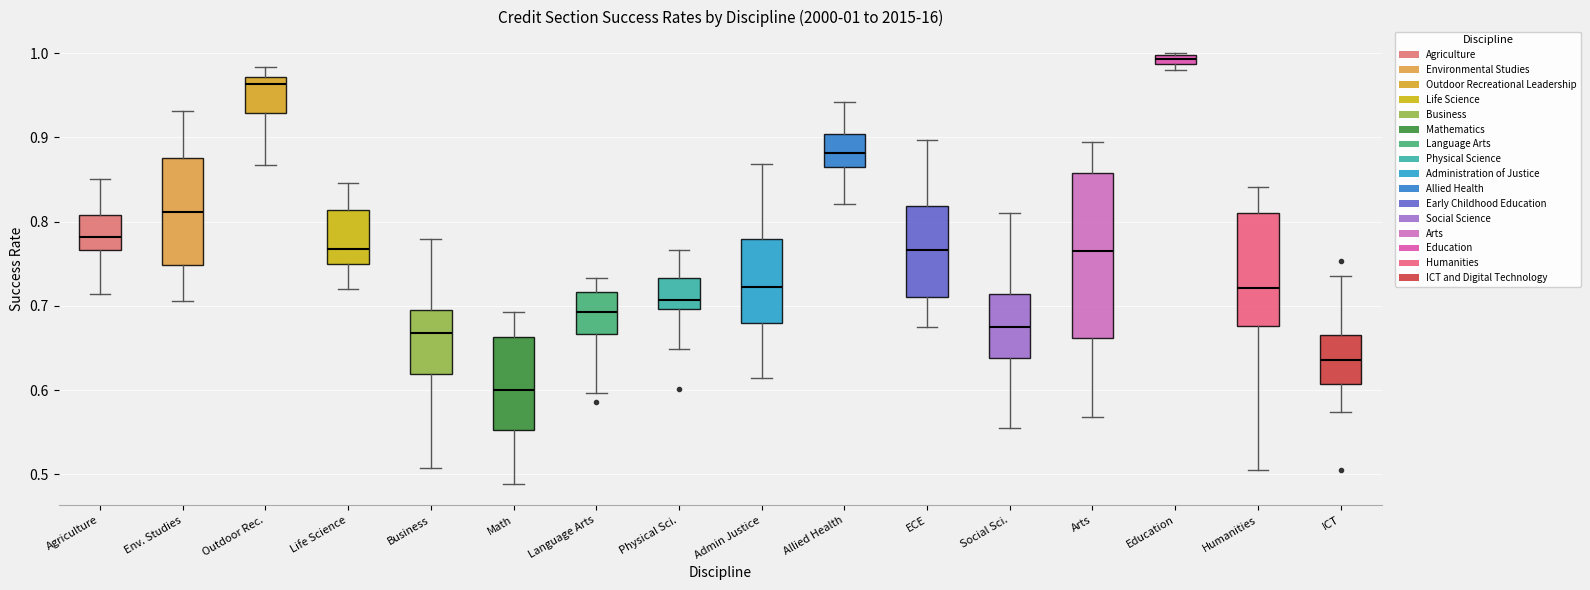

Which box's median line is the highest?

Education